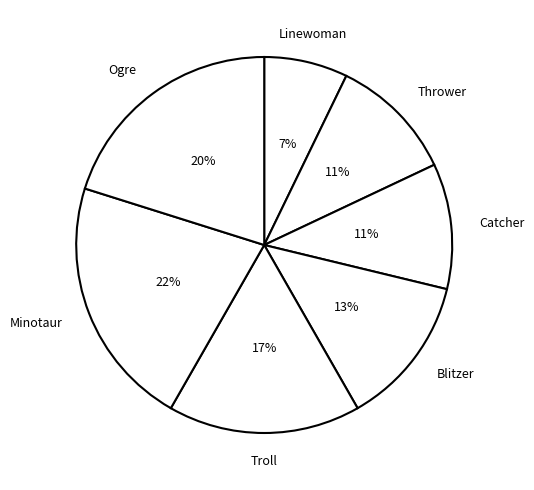

Is it true that Catcher is 11% of the pie?

True